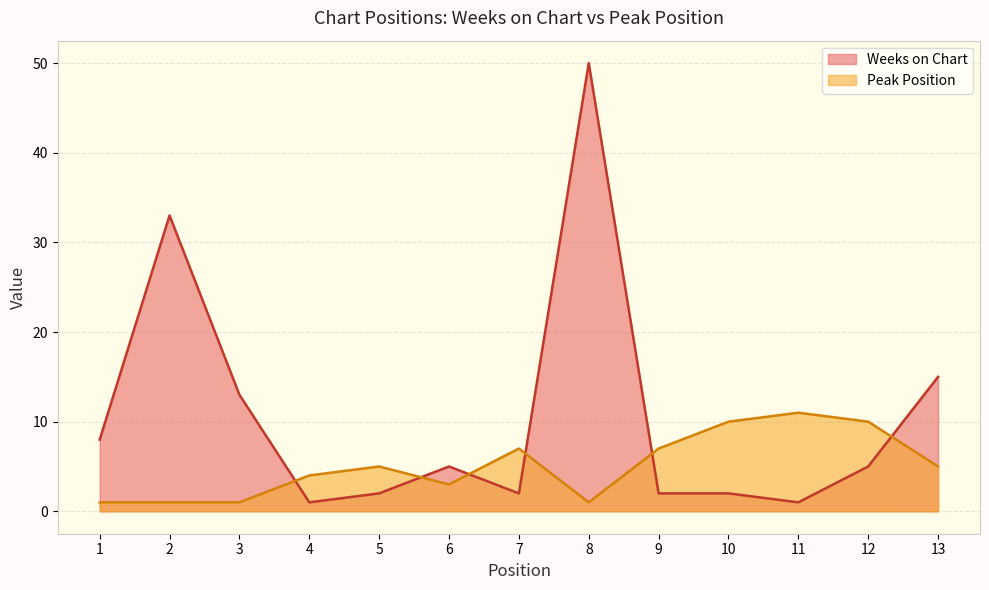

What is the difference between the second highest and second lowest values in the Weeks on Chart series?

32